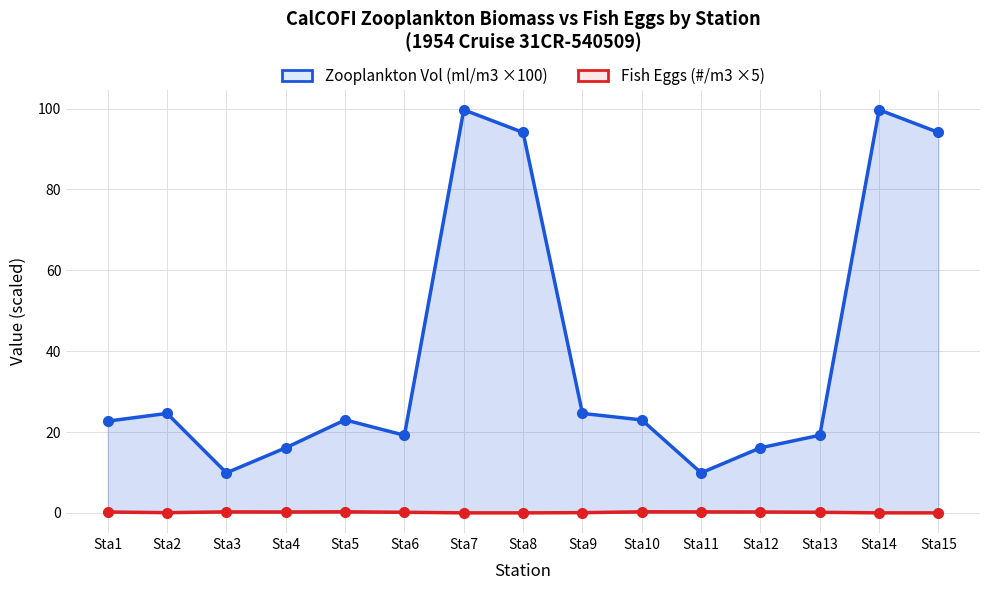

At how many categories does at least one series exceed 94?

4